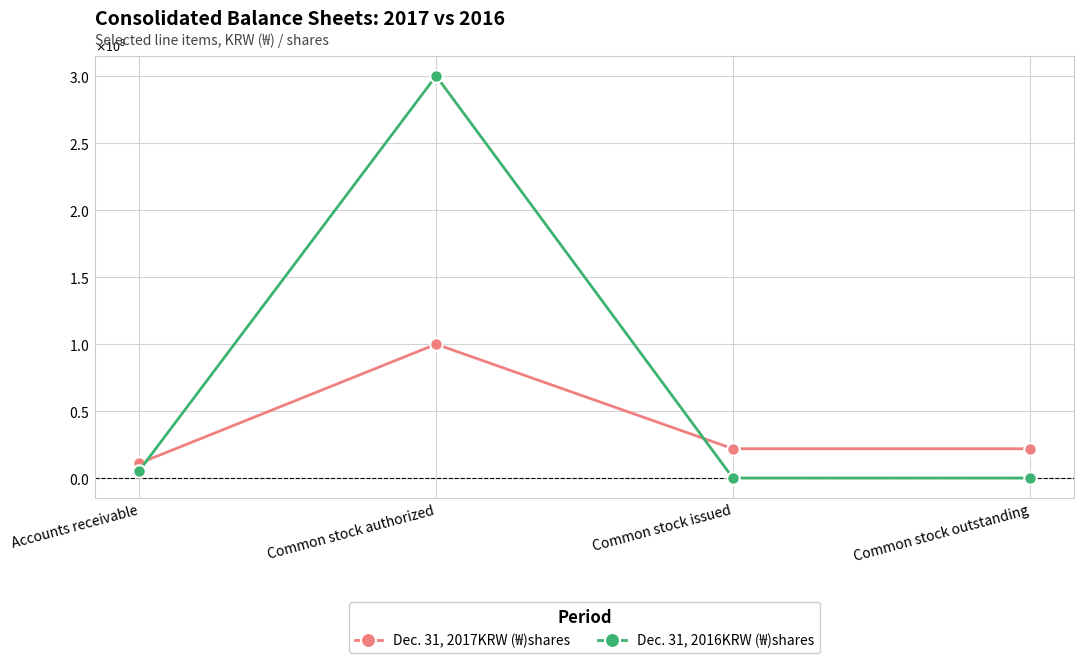

List the labels in order of Dec. 31, 2017KRW (₩)shares value, smallest first.

Accounts receivable, Common stock issued, Common stock outstanding, Common stock authorized